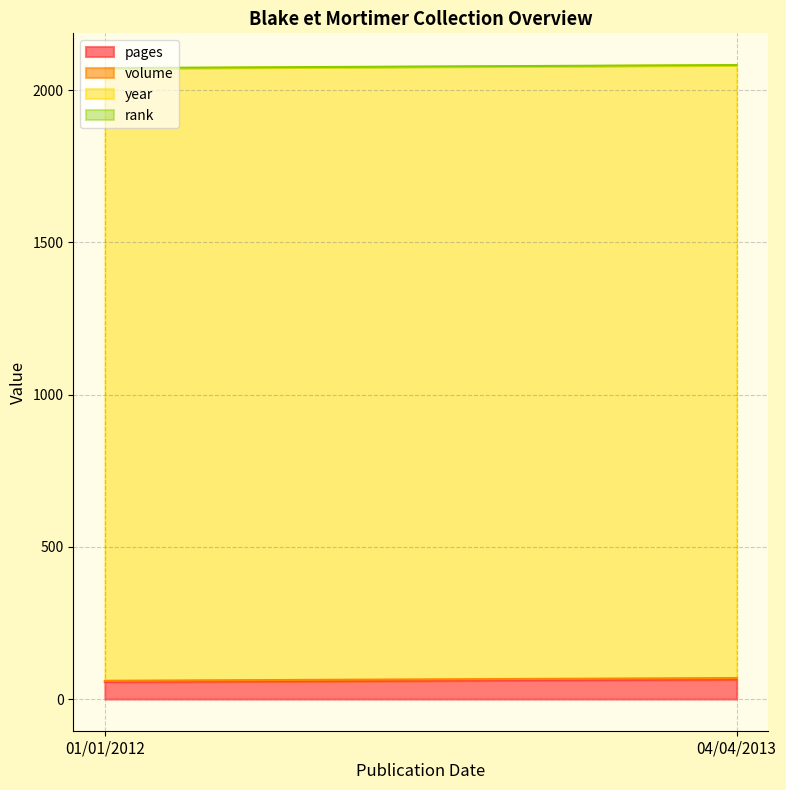

Which label corresponds to the largest value in the chart?

04/04/2013